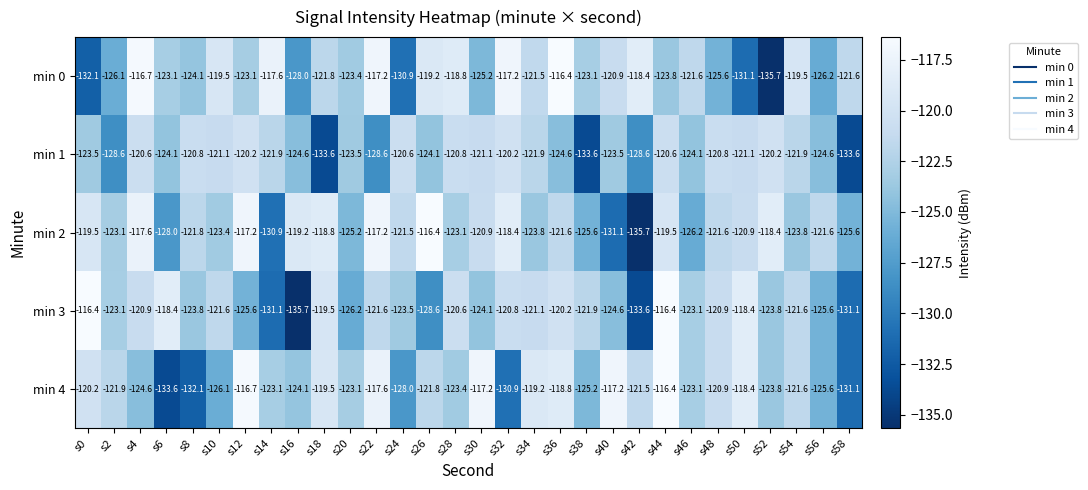

At s26, list the series in order from smallest to largest.

min 3, min 1, min 4, min 0, min 2